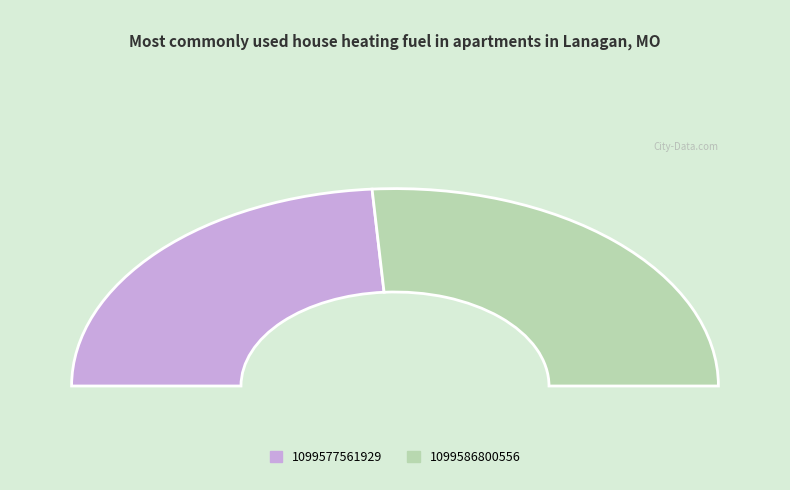

What percentage is the 1099577561929 slice, to the nearest percent?

48%